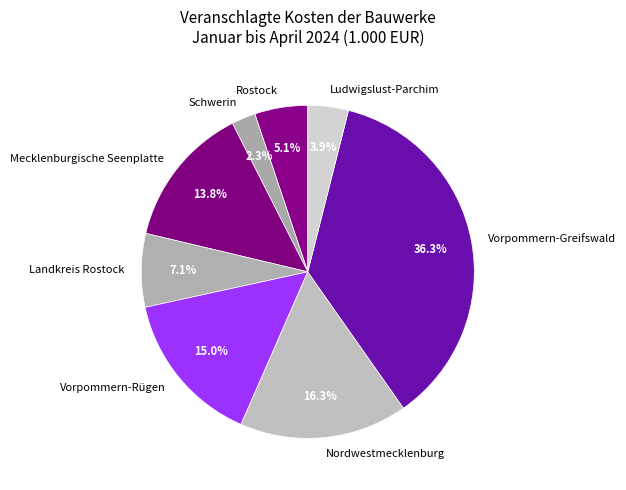

How many slices are in this pie chart?

8